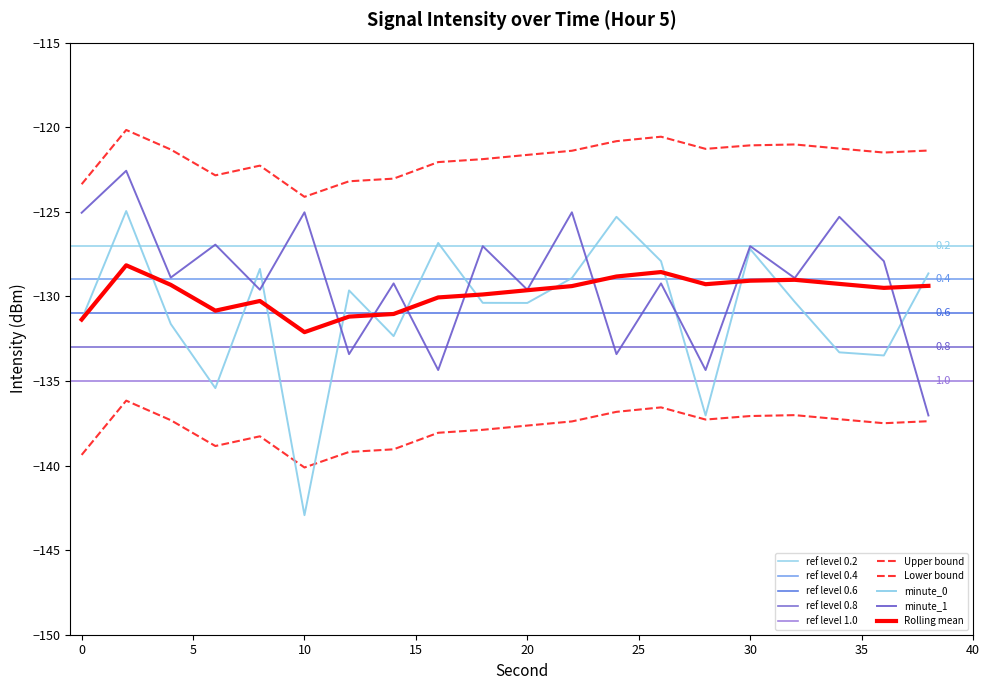

At how many categories does at least one series exceed -141?

20